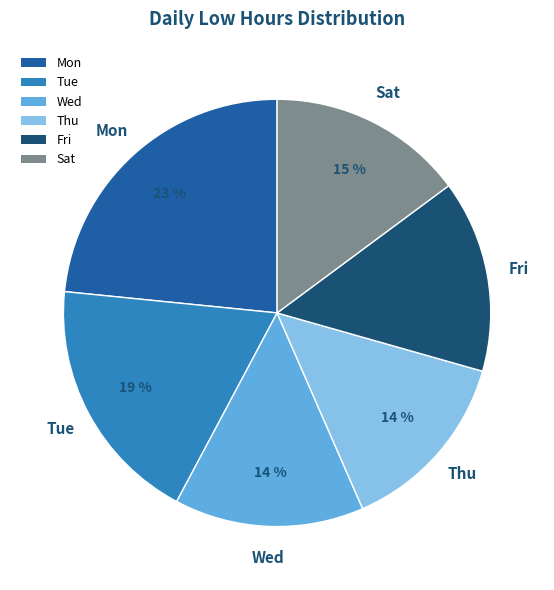

Approximately how many times larger is the value at Thu compared to Tue?

0.7